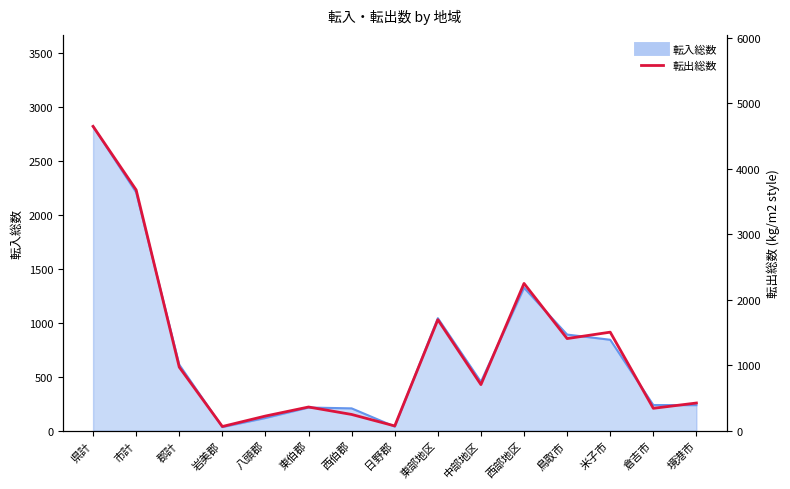

Does the chart display data point markers on the line(s)?

No